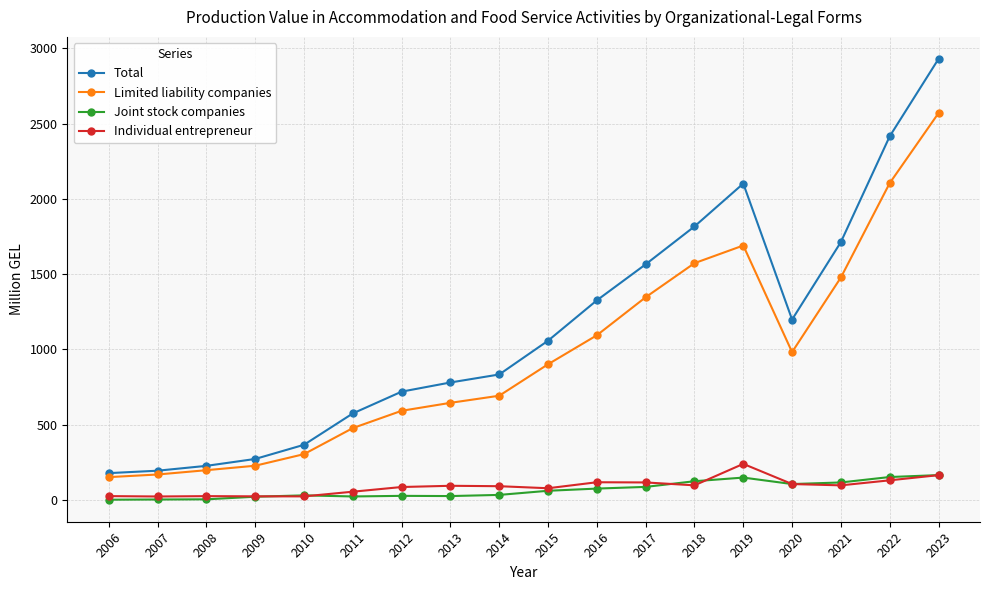

What is the minimum value for Limited liability companies?

150.8